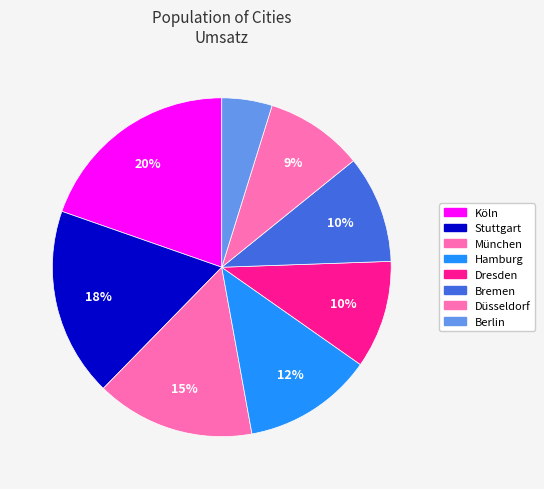

Rank the categories by value from highest to lowest.

Köln, Stuttgart, München, Hamburg, Dresden, Bremen, Düsseldorf, Berlin